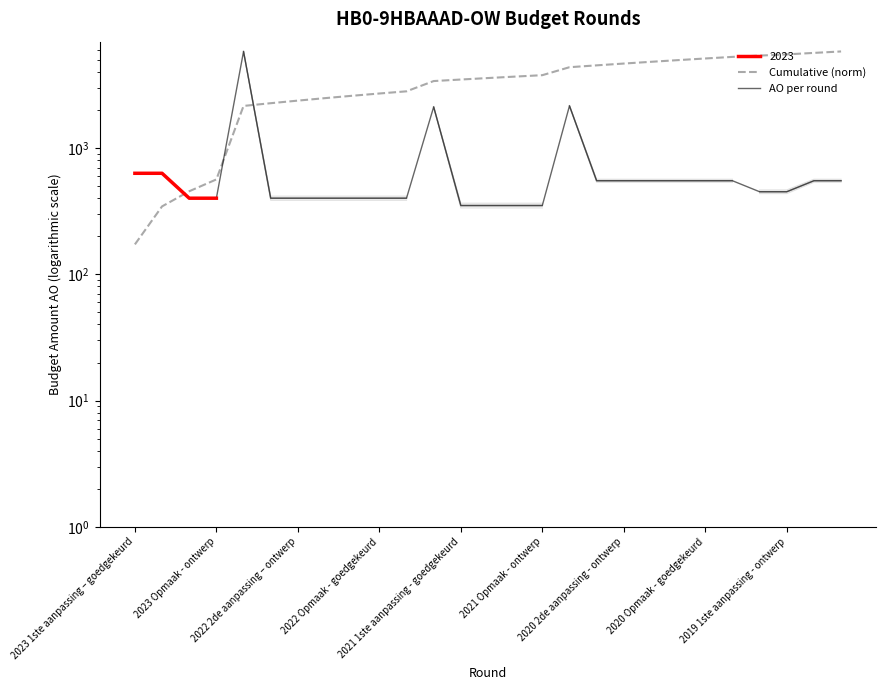

Rank the series at 2022 2de aanpassing – ontwerp from highest to lowest value.

Cumulative (norm), AO per round